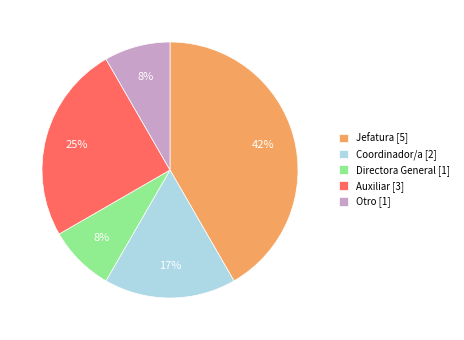

What percentage is the Auxiliar [3] slice, to the nearest percent?

25%